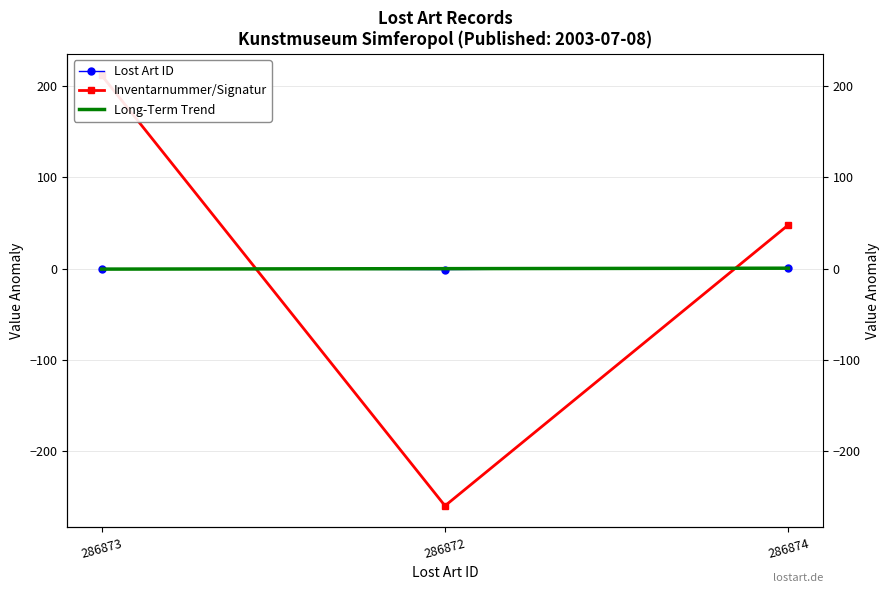

The Lost Art ID series shows -0.6 at 286872. True or false?

False